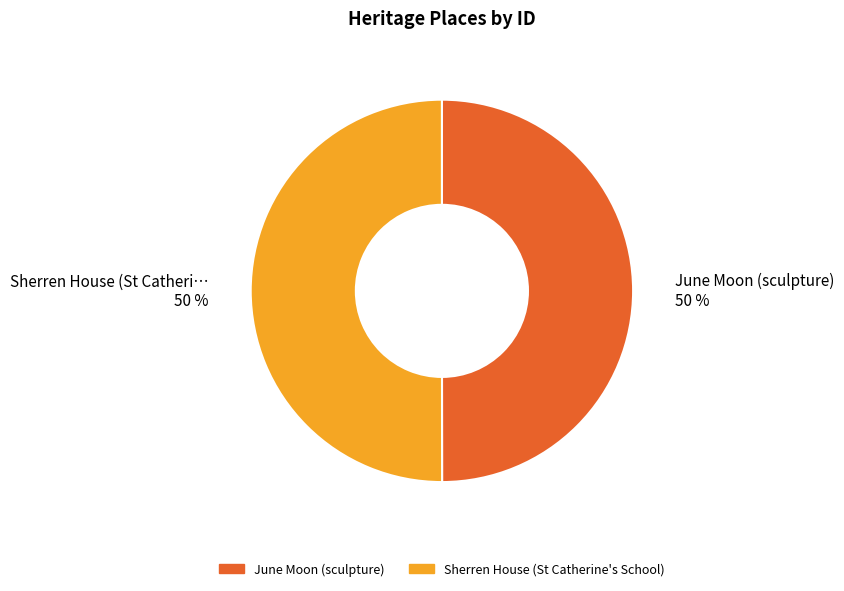

Do June Moon (sculpture) and Sherren House (St Catherine's School) together represent more than half of the pie?

Yes